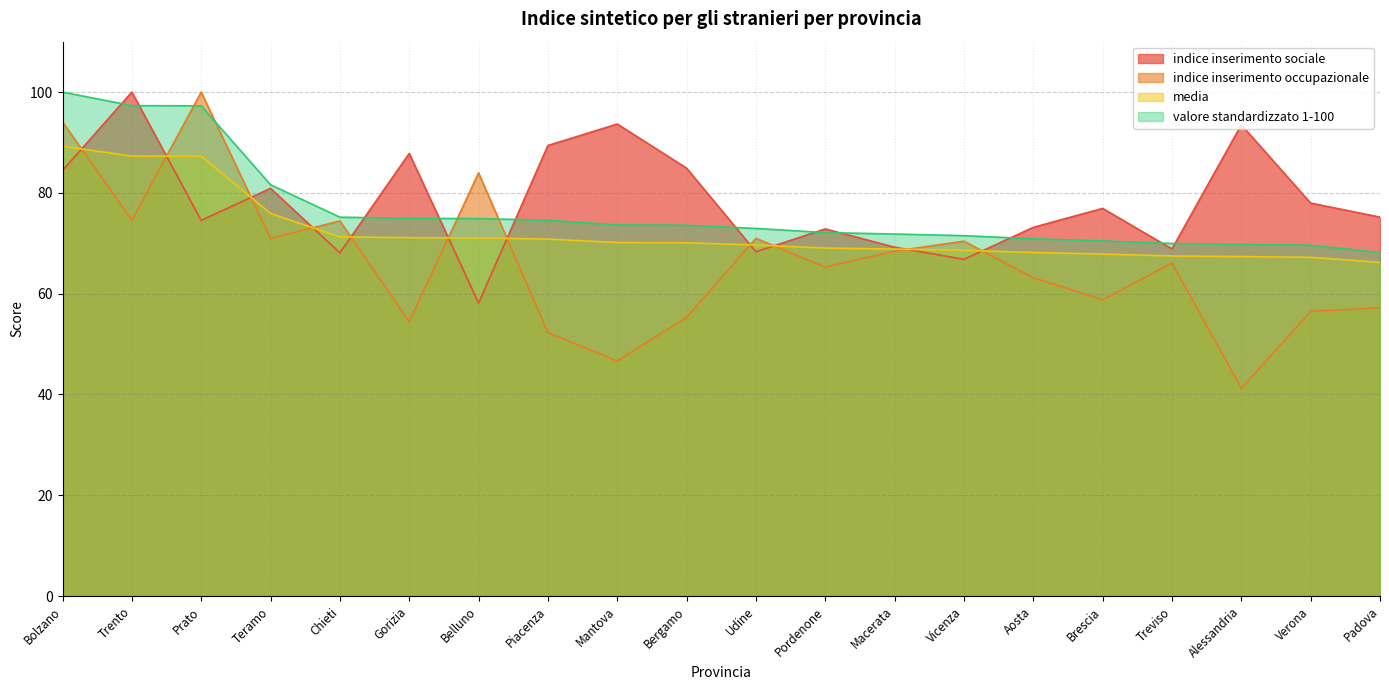

Where does the indice inserimento occupazionale series first go above 66?

Bolzano